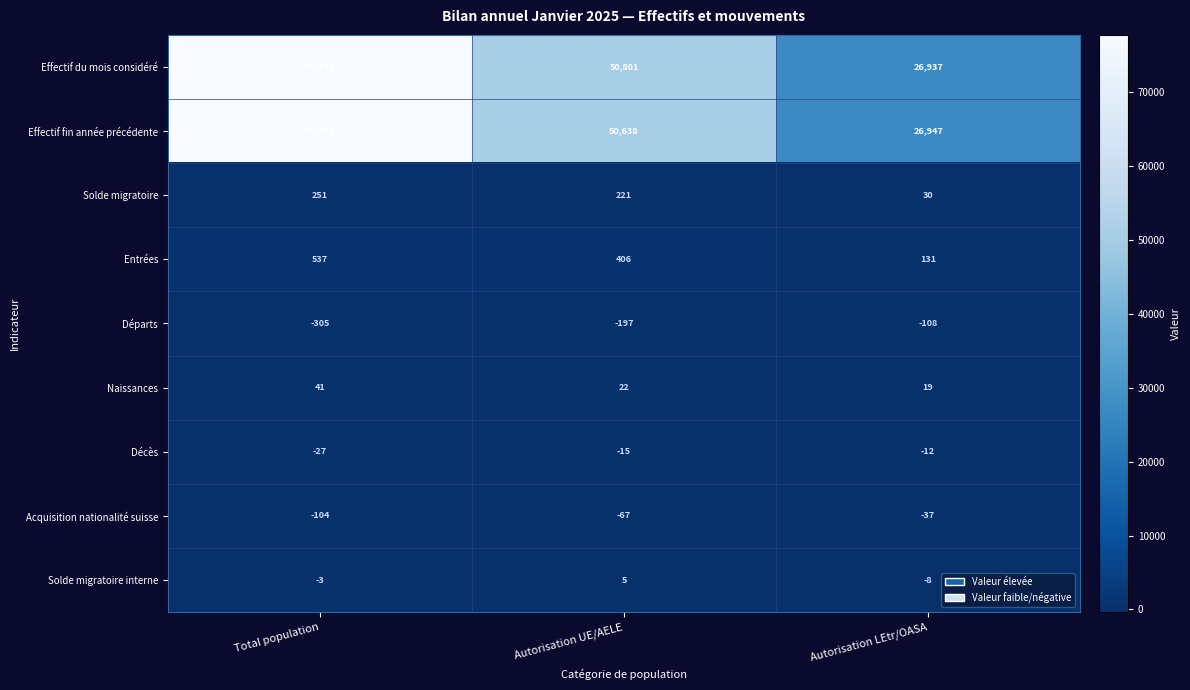

Count the Départs values in the range -305 to -108.

3